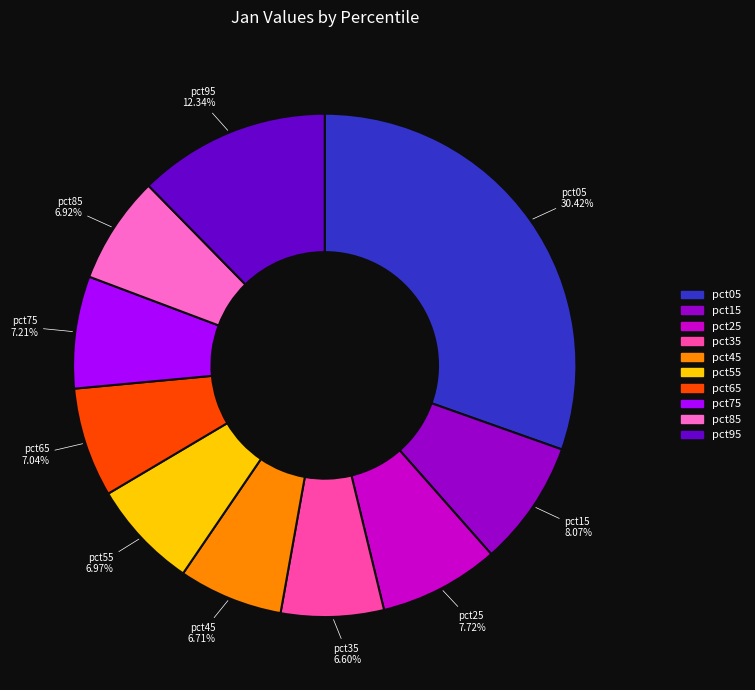

Is the sum of pct15 and pct85 greater than half?

No